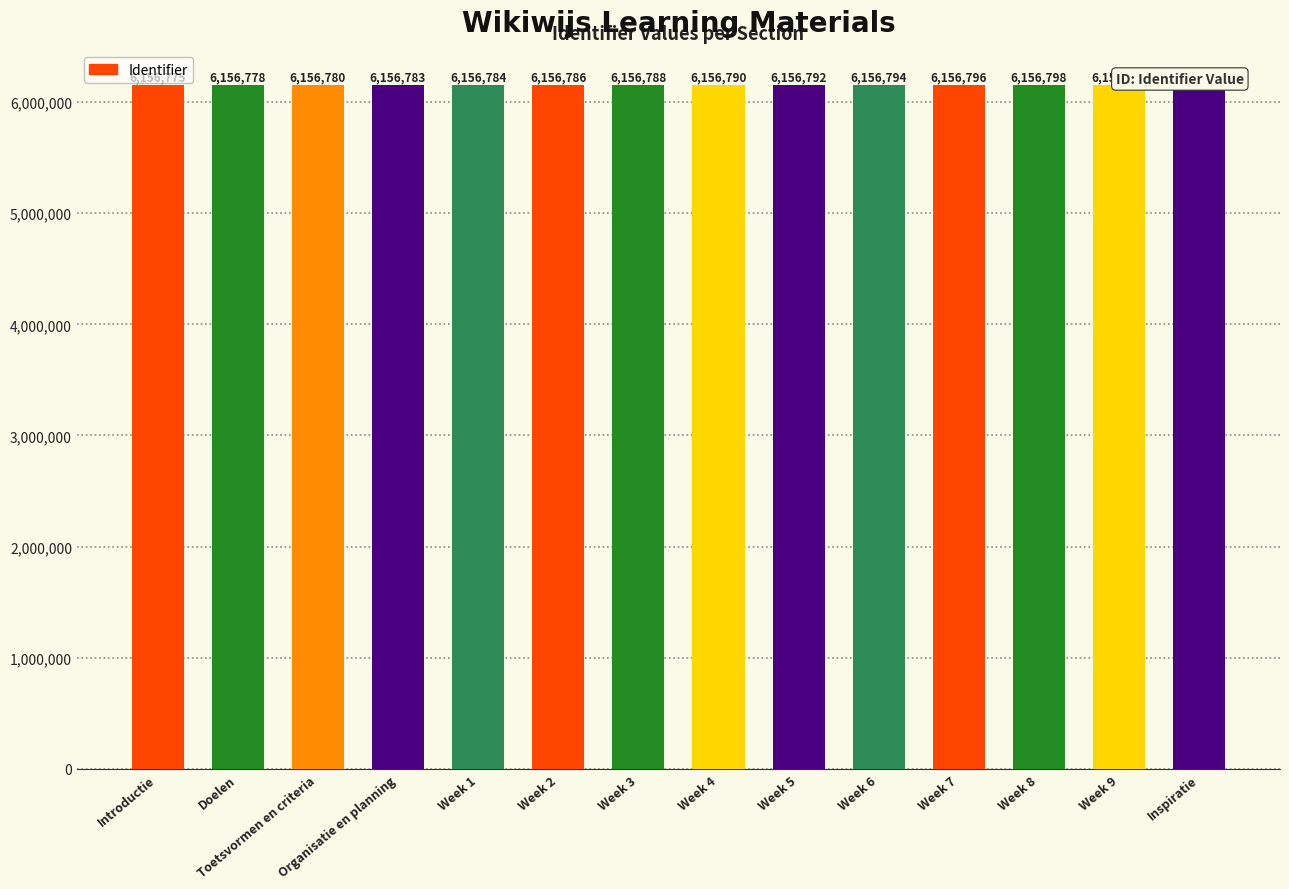

Read the value at Week 3, to the nearest 10.

6156790